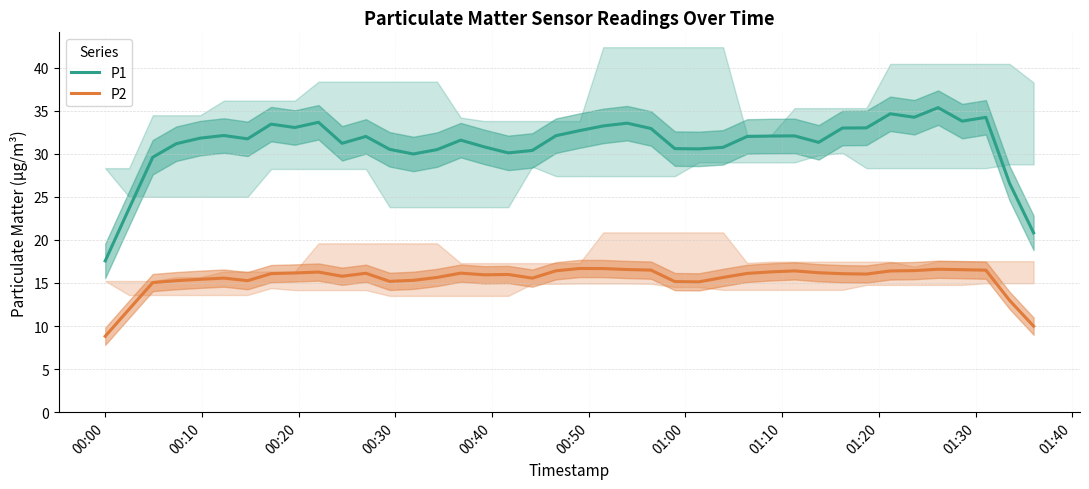

True or false: P1 and P2 intersect in this chart.

False